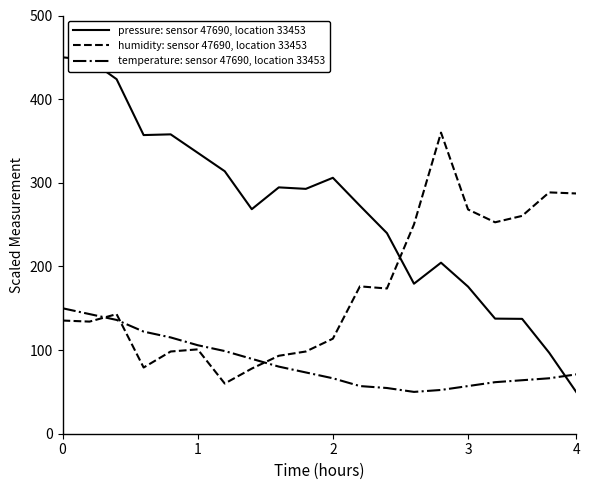

Which series ends up on top after the final intersection of pressure: sensor 47690, location 33453 and humidity: sensor 47690, location 33453?

humidity: sensor 47690, location 33453